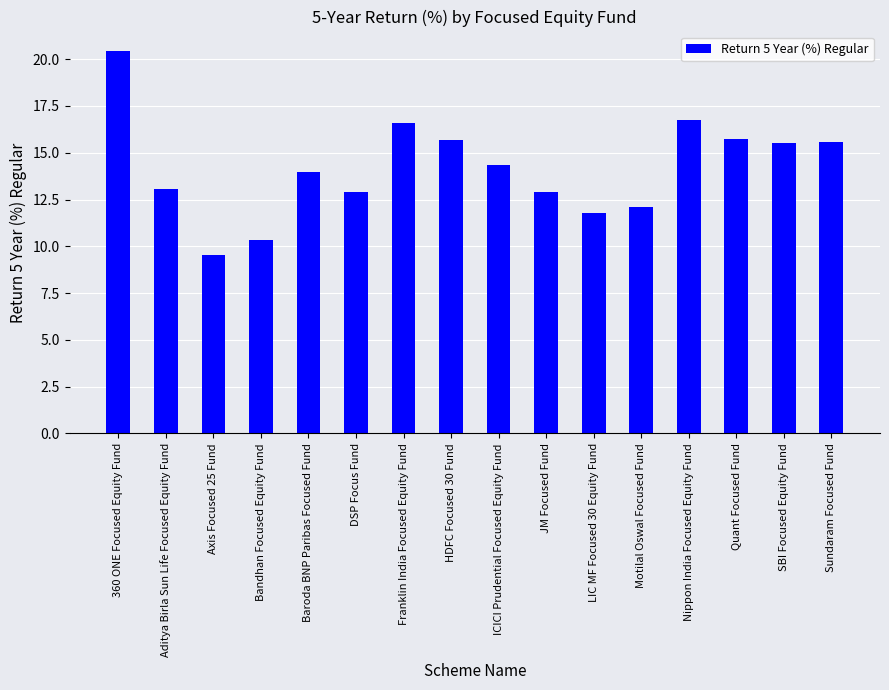

Which label corresponds to the smallest value in the chart?

Axis Focused 25 Fund